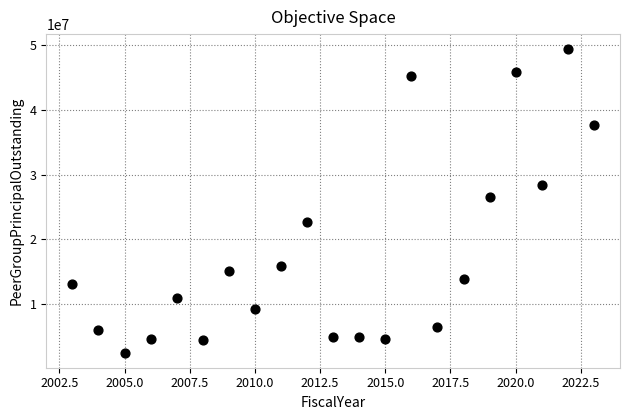

What Y value in the scatter plot is closest to 25921500?

26599000.0